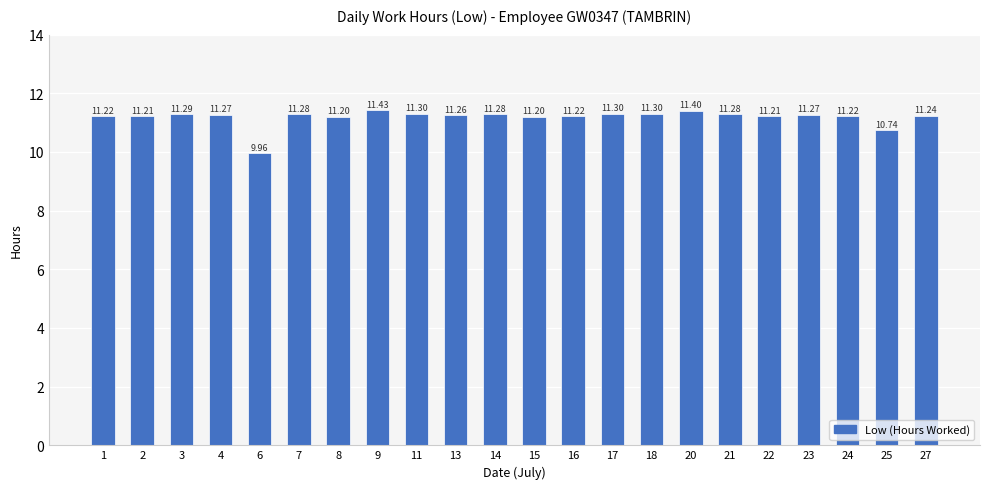

Reading left to right, list all the values displayed in this chart.

1=11.2	2=11.2	3=11.3	4=11.3	6=10.0	7=11.3	8=11.2	9=11.4	11=11.3	13=11.3	14=11.3	15=11.2	16=11.2	17=11.3	18=11.3	20=11.4	21=11.3	22=11.2	23=11.3	24=11.2	25=10.7	27=11.2